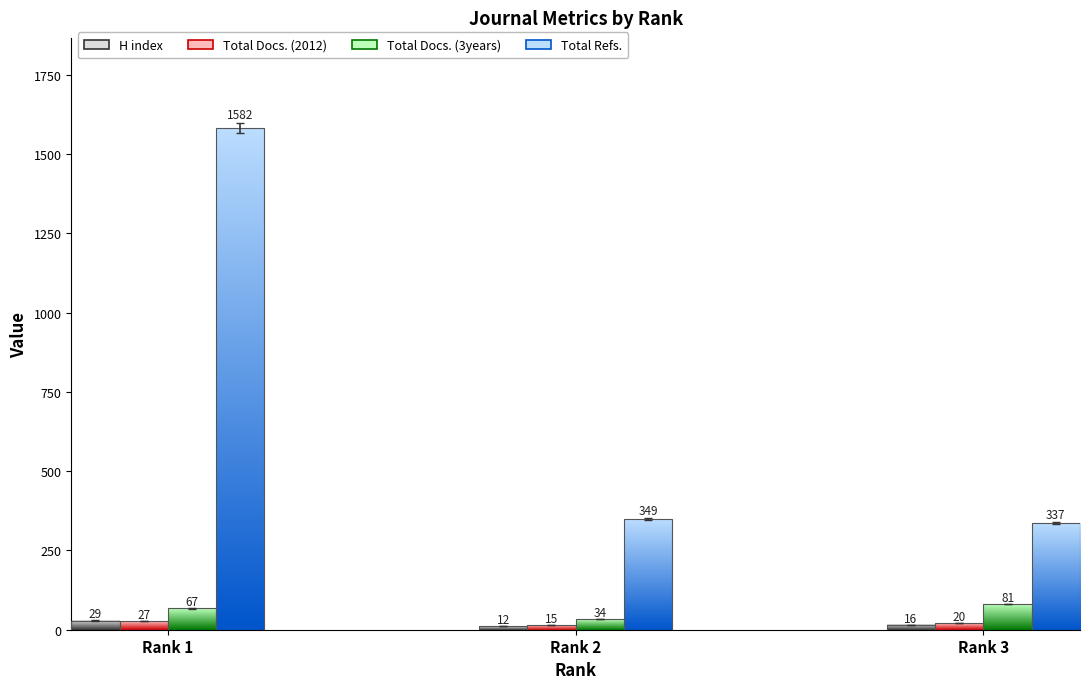

Count the Total Docs. (2012) values in the range 15 to 27.

3